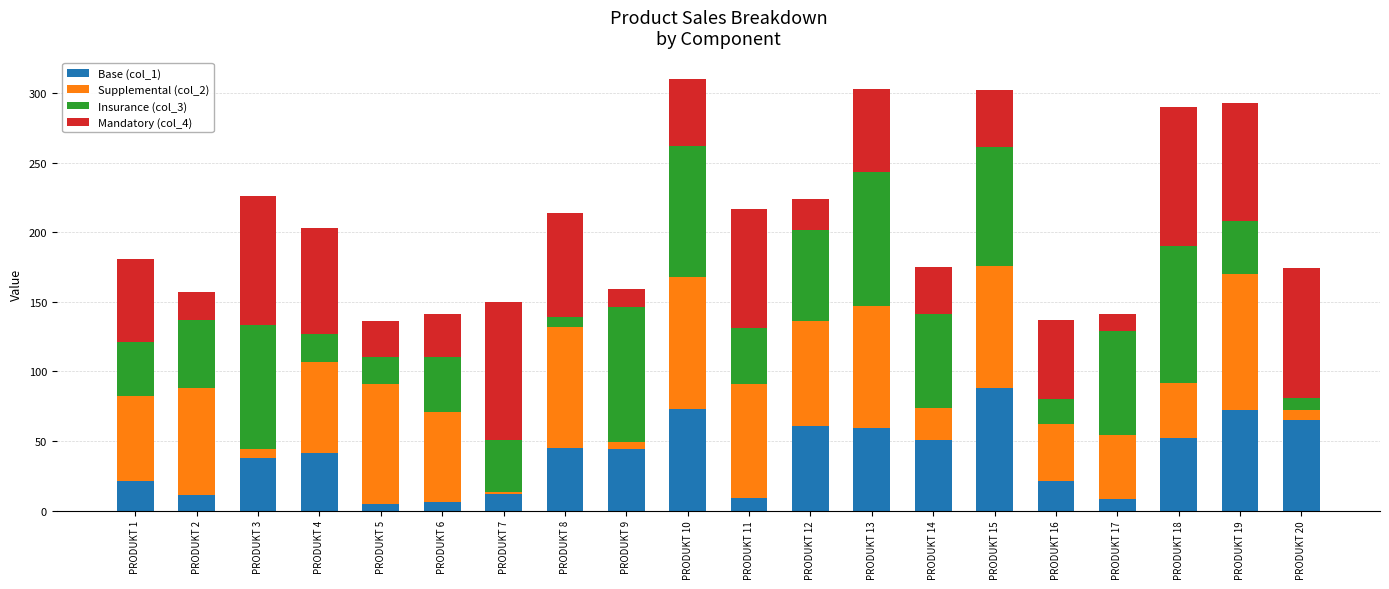

The value of Base (col_1) at PRODUKT 14 is 51. True or false?

True